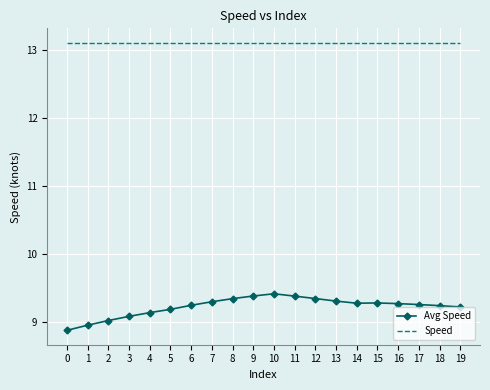

True or false: Avg Speed and Speed cross at least once.

False